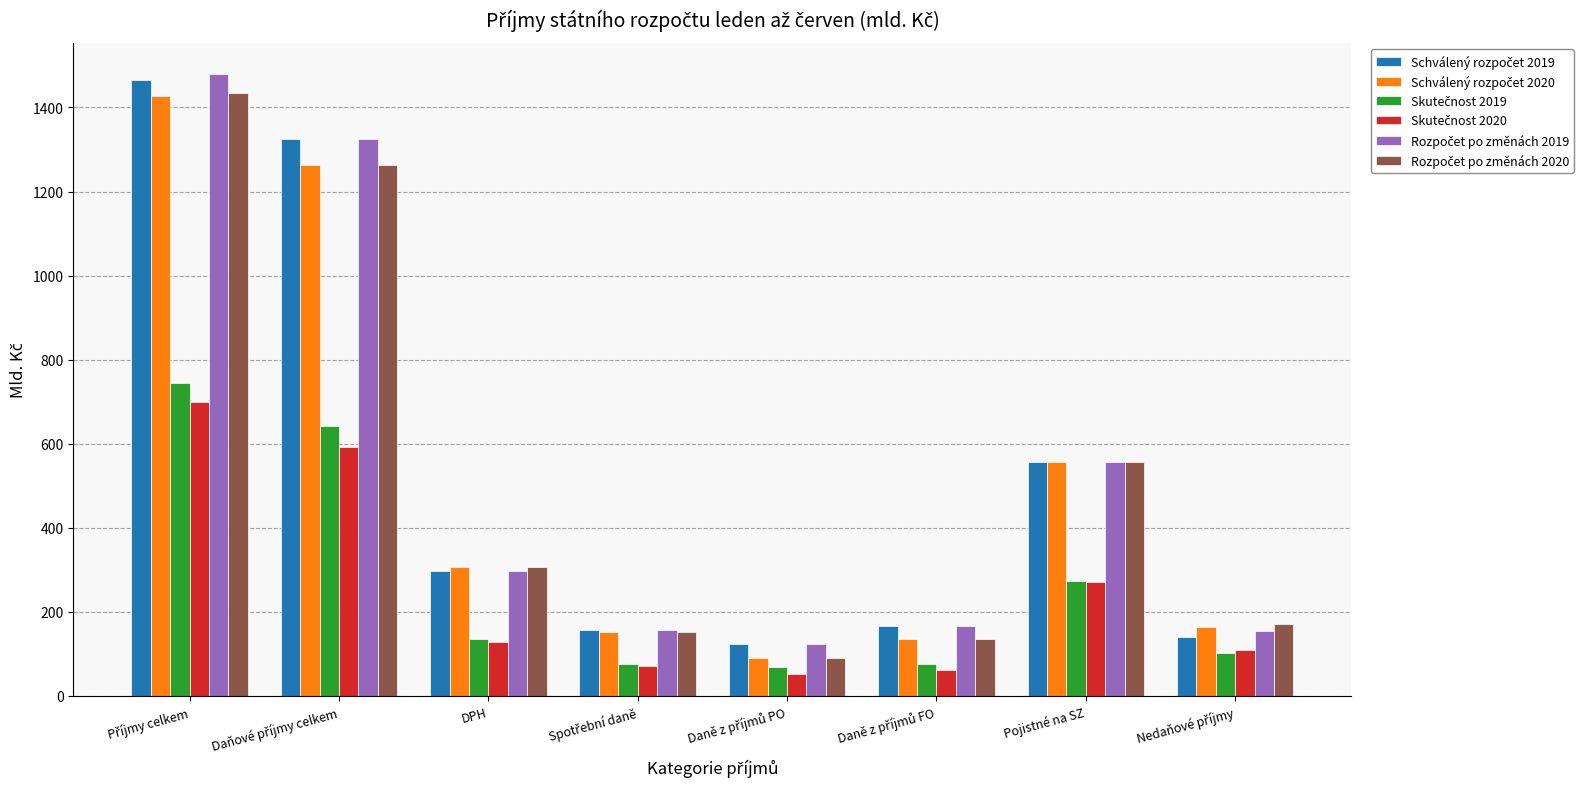

Are the bars horizontal?

No